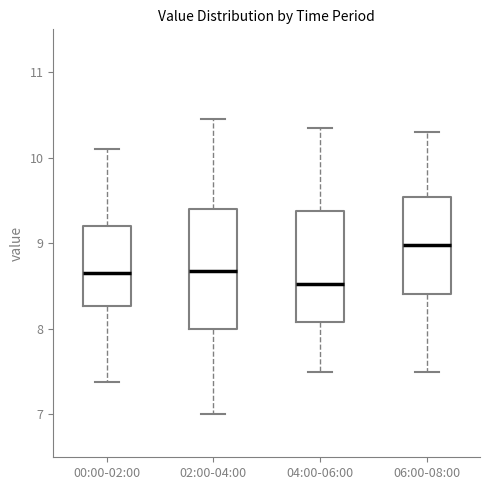

Where is the upper edge of the box for 04:00-06:00 on the y-axis? The values are not printed on the chart, so give them approximately, as read against the axis.

9.4